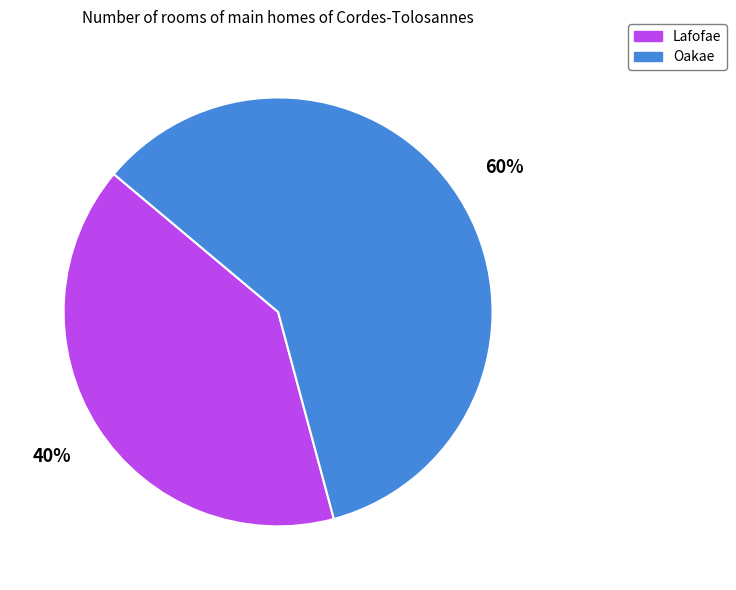

Does Lafofae represent more than half of the total?

No